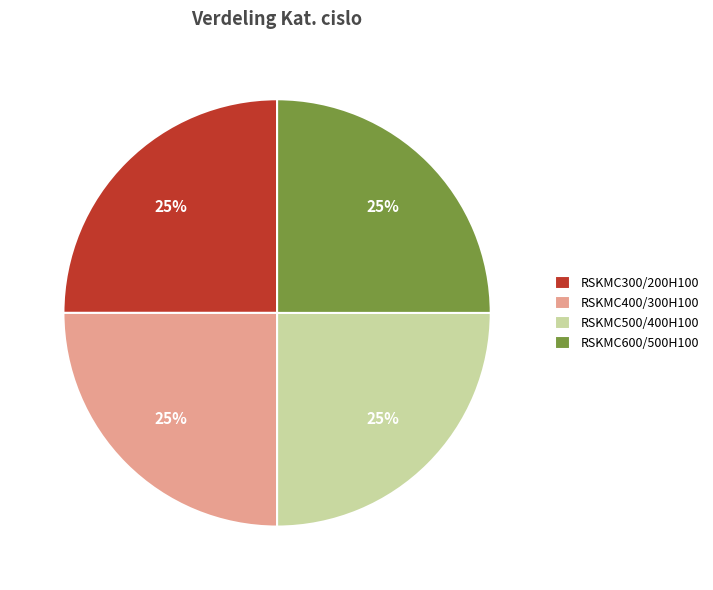

Is RSKMC300/200H100 the majority of the pie?

No